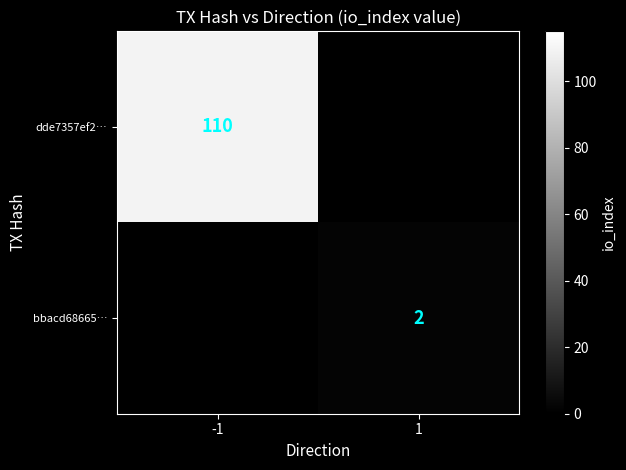

The dde7357ef2… series shows 33 at -1. True or false?

False